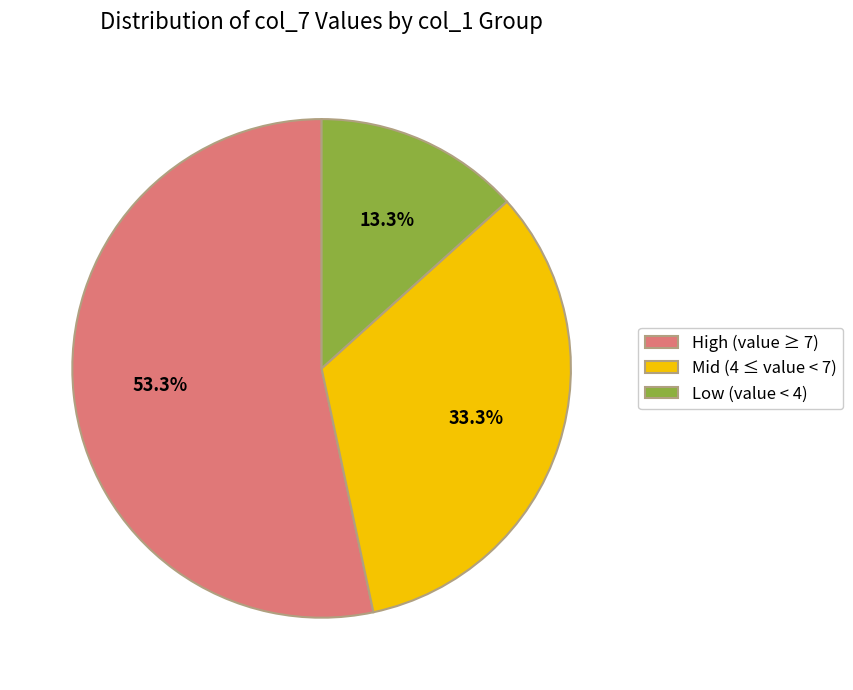

Rank the categories by value from highest to lowest.

High (value ≥ 7), Mid (4 ≤ value < 7), Low (value < 4)